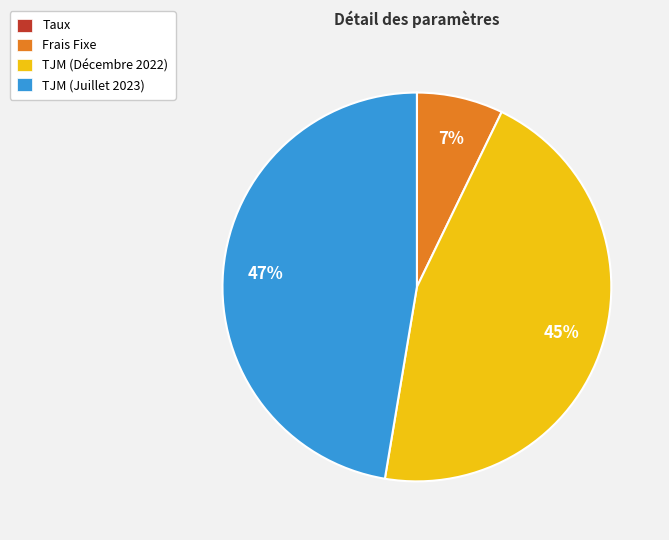

Is it true that TJM (Juillet 2023) is 53% of the pie?

False